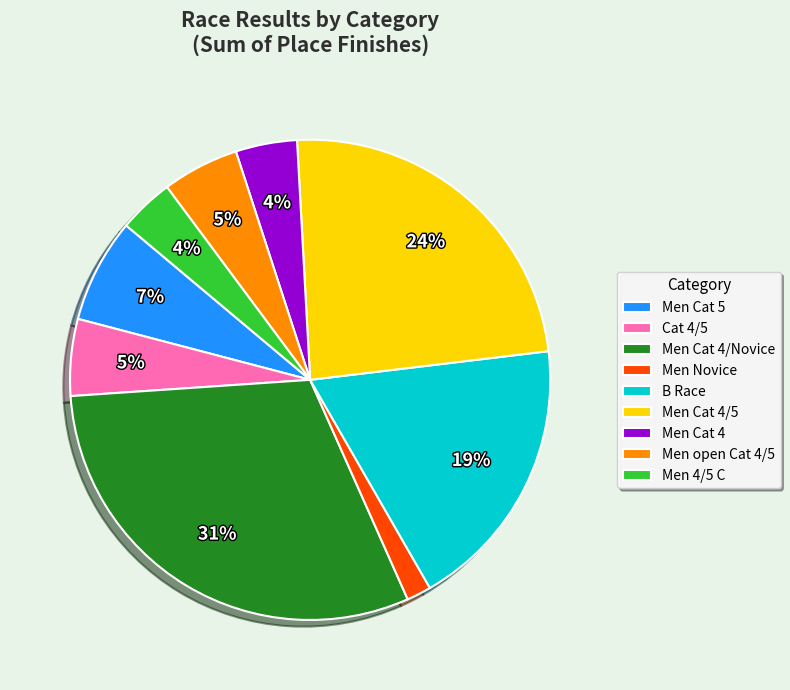

Is there a majority slice in this chart?

No